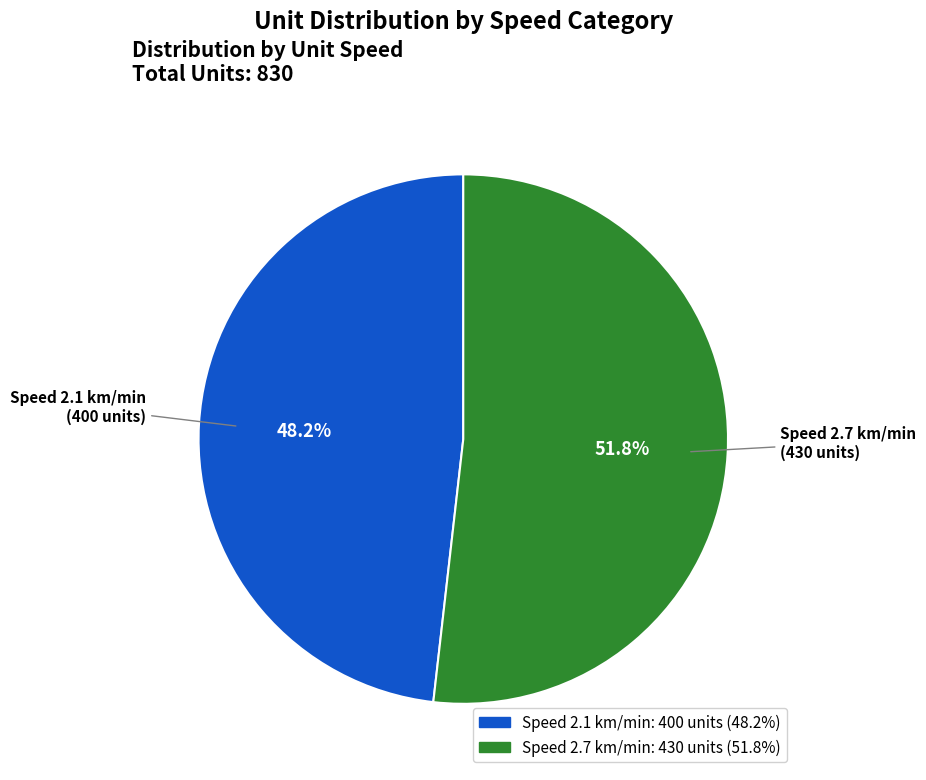

Does any single category account for the majority?

Yes